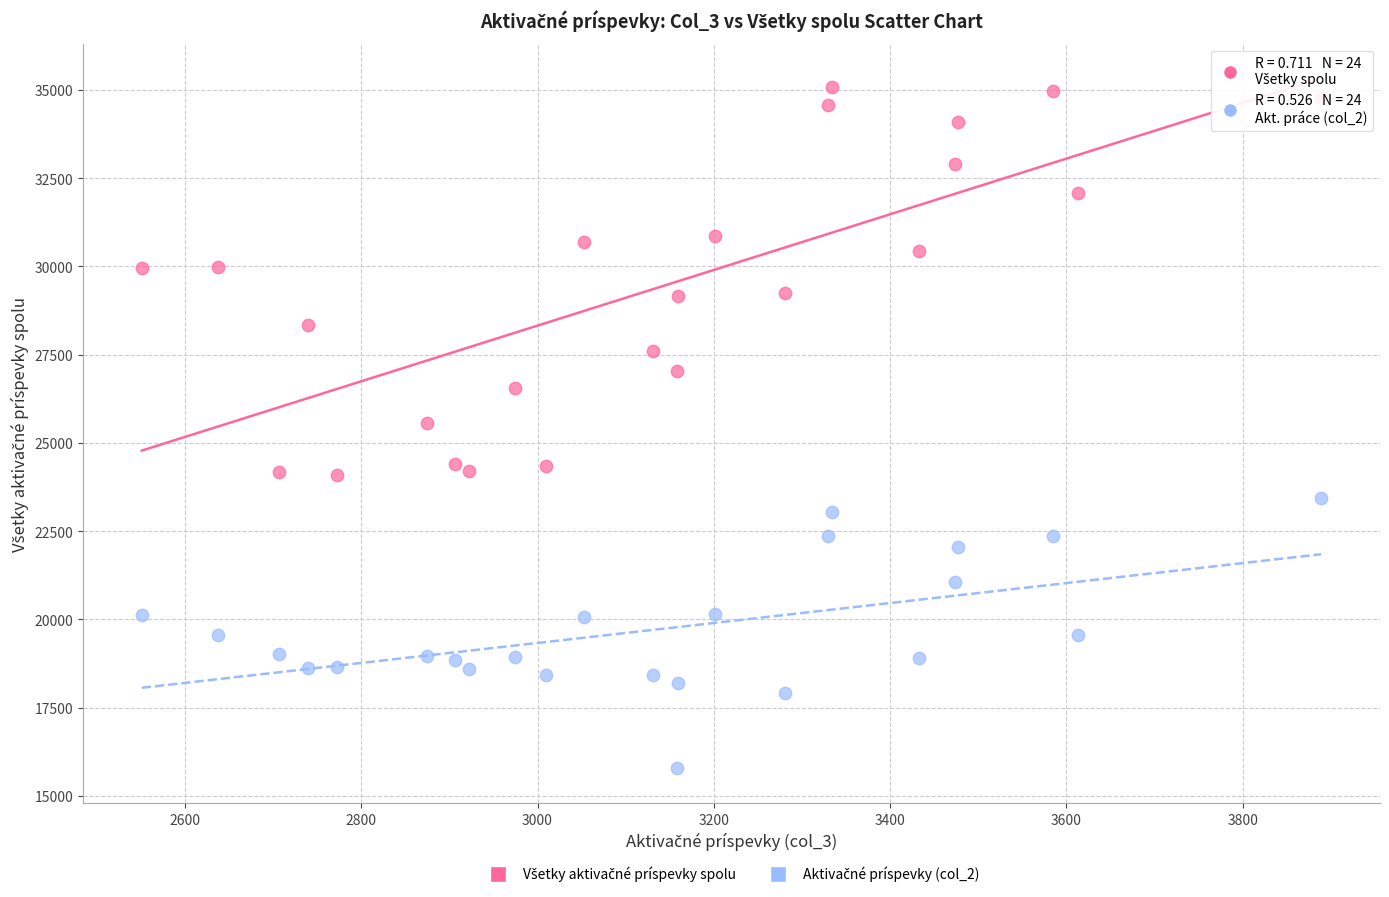

Across all data points, what is the range of Y values (max minus min)?

19304